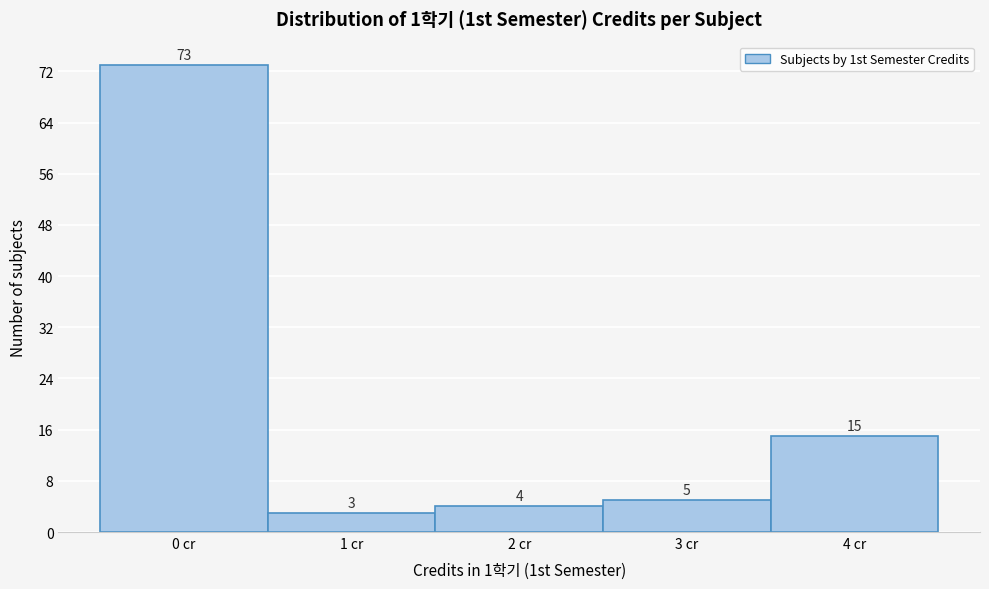

Reading right to left, extract all data points from this chart.

15	5	4	3	73